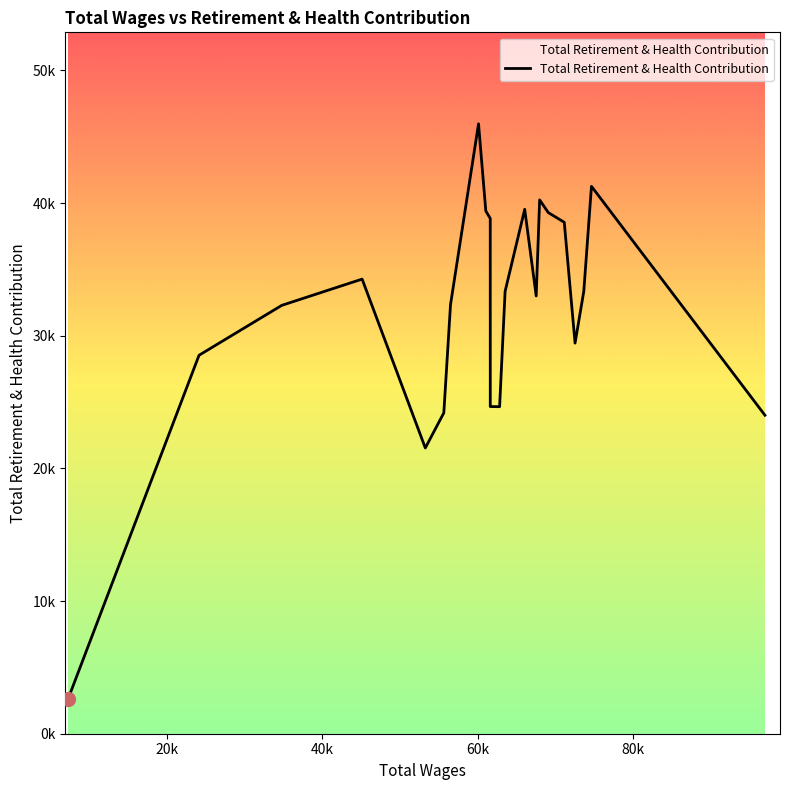

Does the chart have visible grid lines?

No